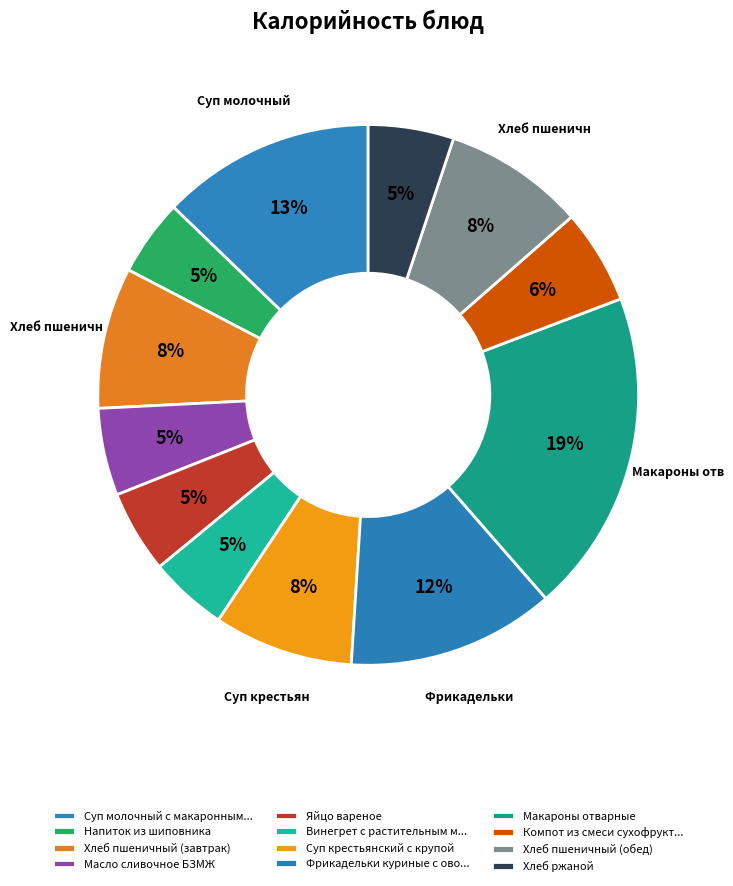

How many slices are in this pie chart?

12